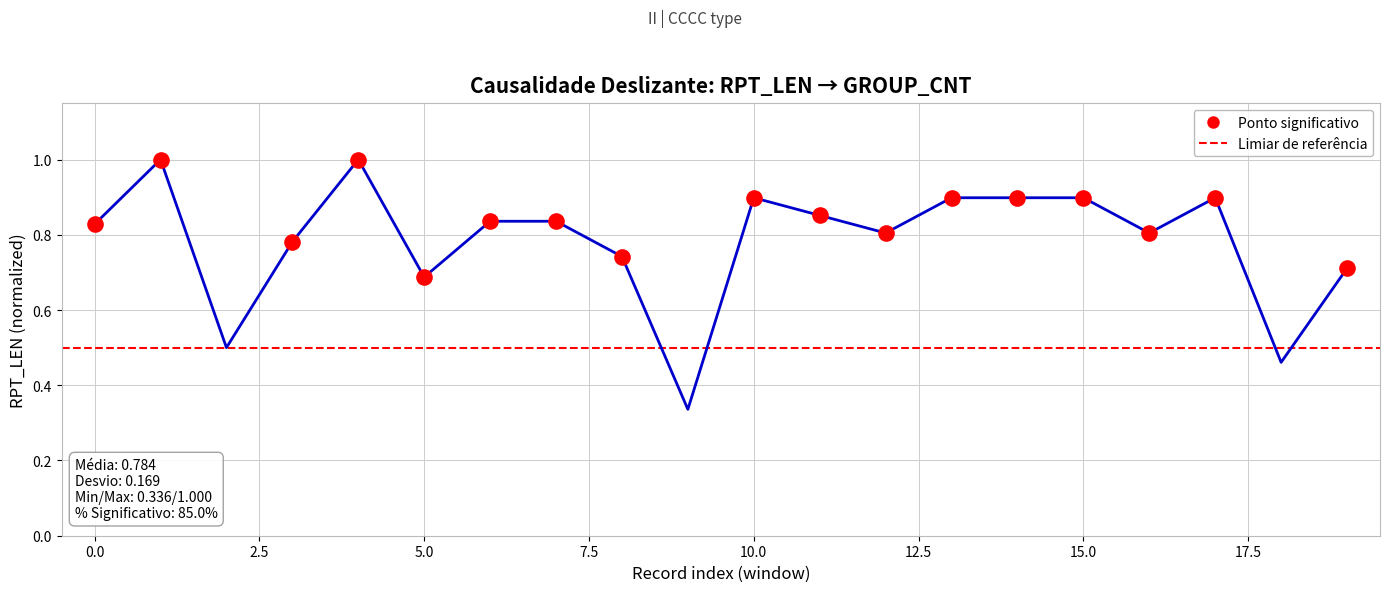

Which has a higher value, 01 or 15?

01